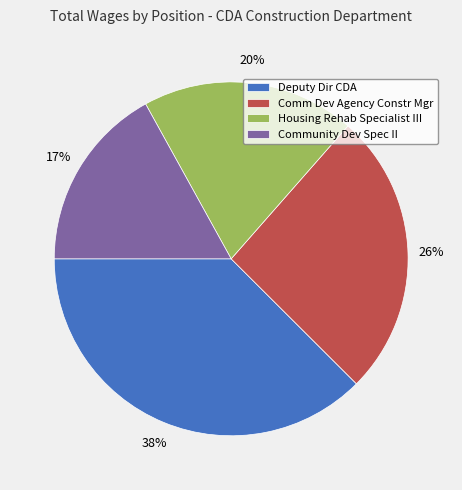

Is there a majority slice in this chart?

No